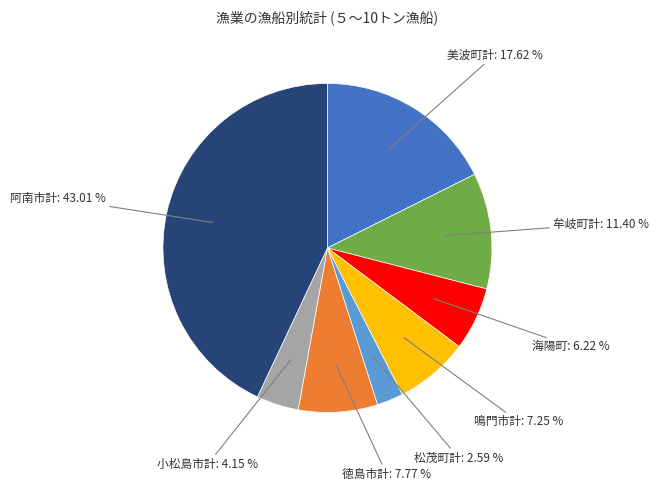

Which slice is the smallest?

松茂町計